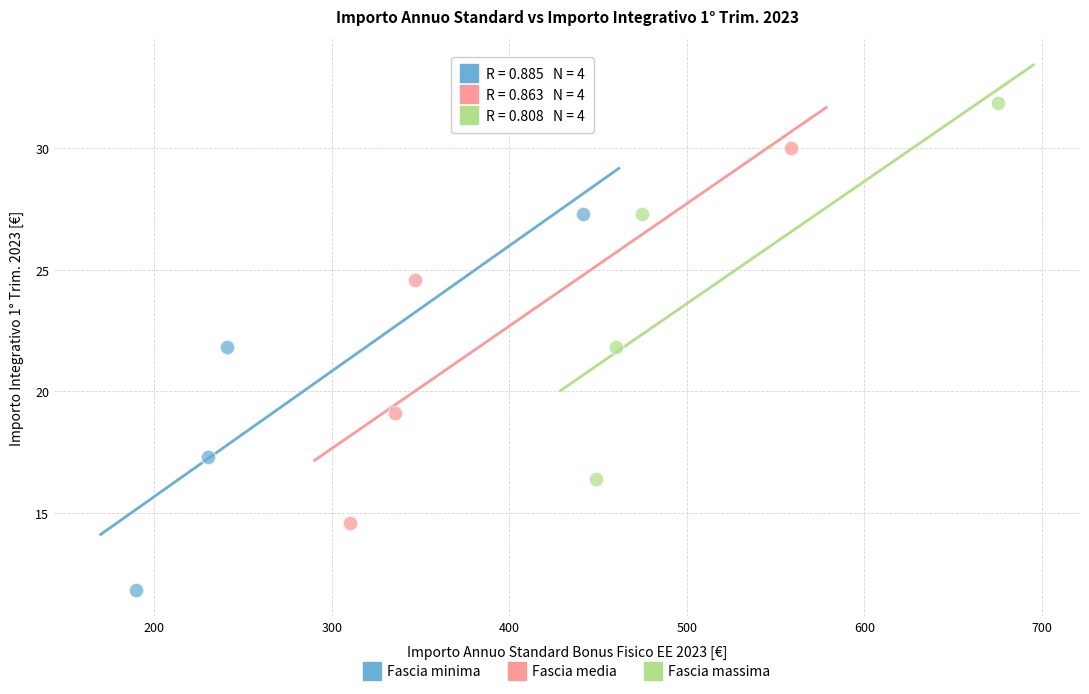

What are all the series names shown in the legend?

Fascia minima, Fascia media, Fascia massima